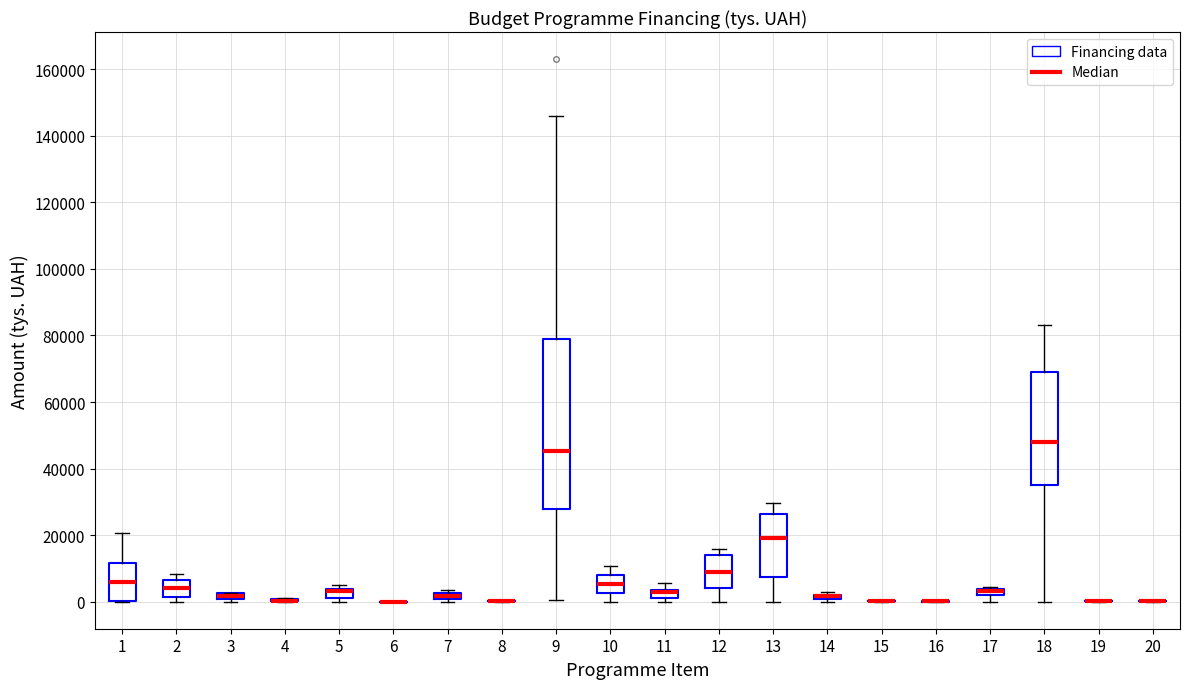

Comparing the boxes themselves (not the whiskers), which one is the tallest?

9